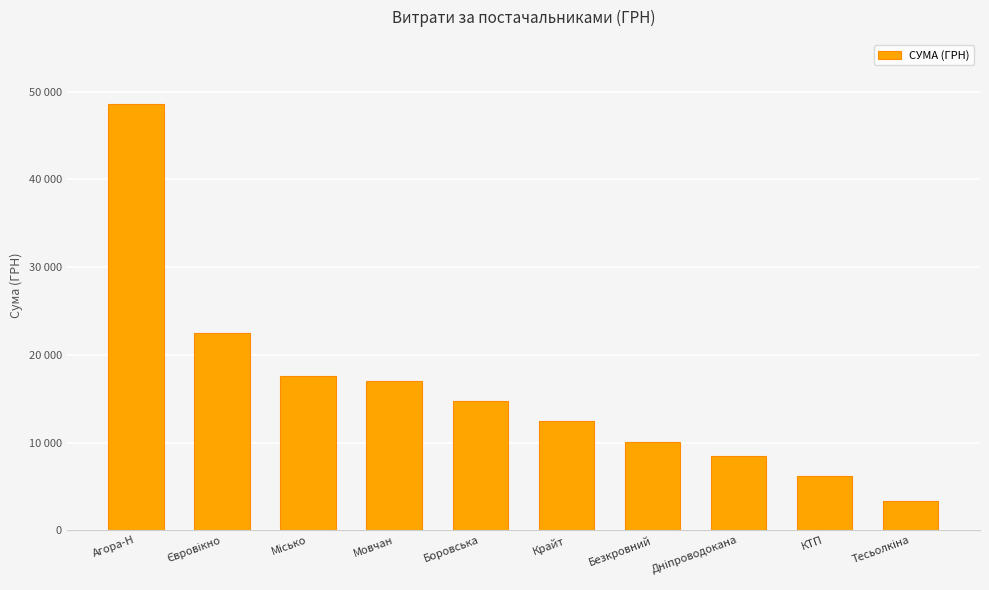

Are the bars horizontal?

No